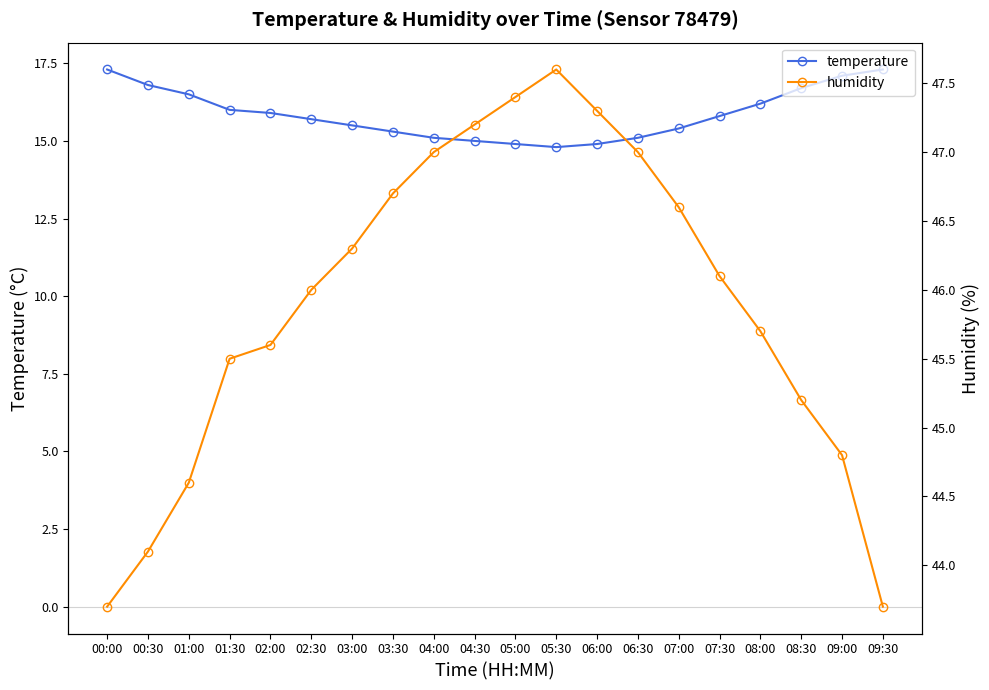

What is the average value of the humidity series?

45.9